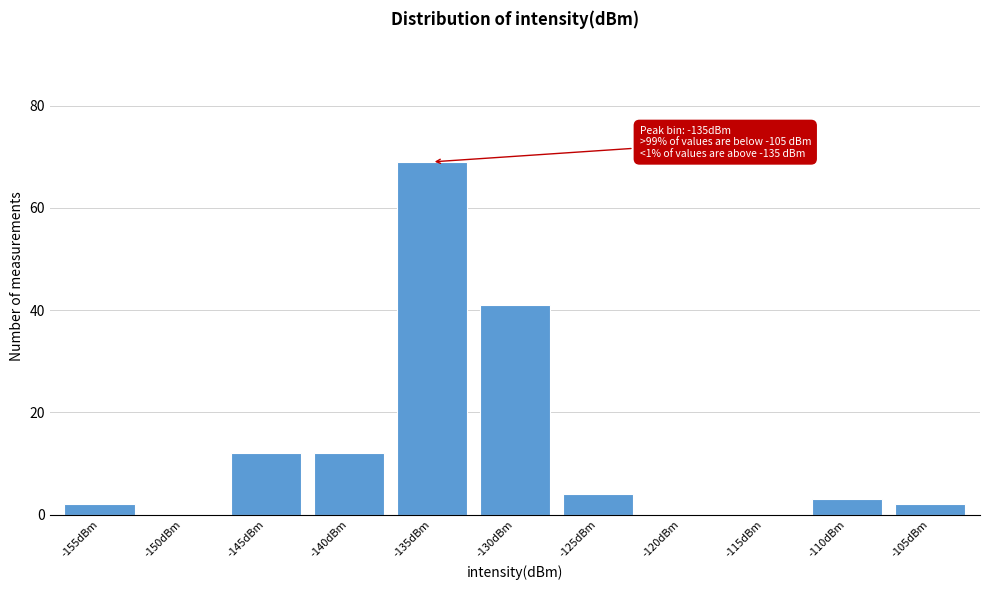

Reading left to right, list all the values displayed in this chart.

-155dBm=2	-150dBm=0	-145dBm=12	-140dBm=12	-135dBm=69	-130dBm=41	-125dBm=4	-120dBm=0	-115dBm=0	-110dBm=3	-105dBm=2